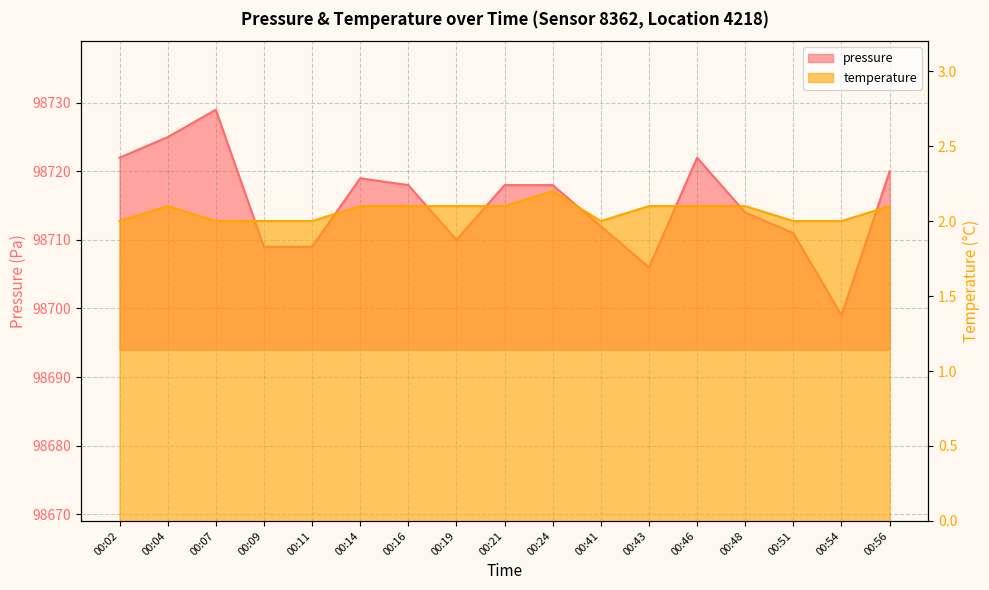

True or false: temperature and pressure cross at least once.

False